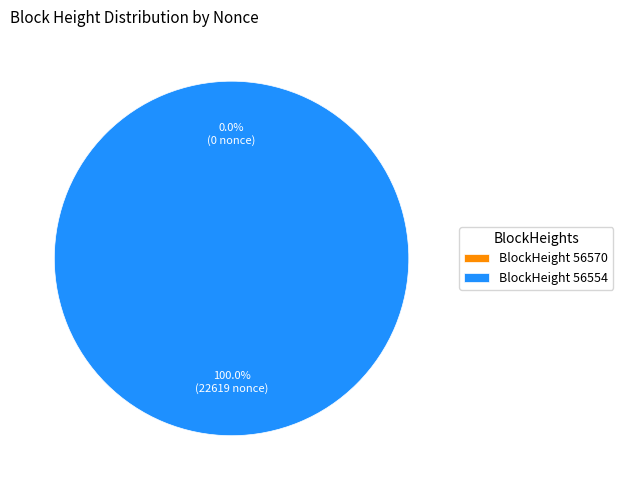

Is the sum of 56570 and 56554 greater than half?

Yes